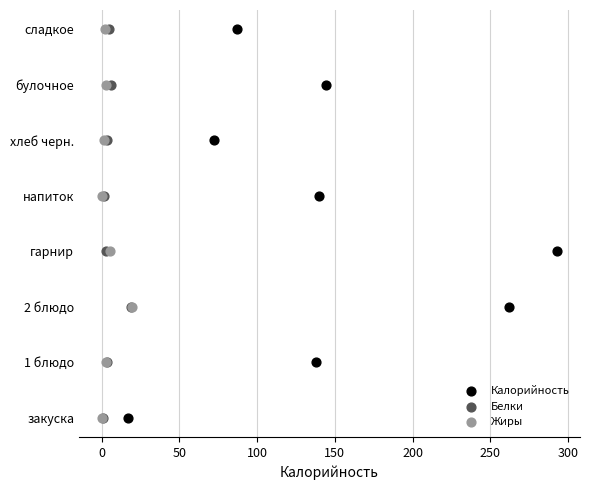

Which series has the widest spread of Y values?

Калорийность